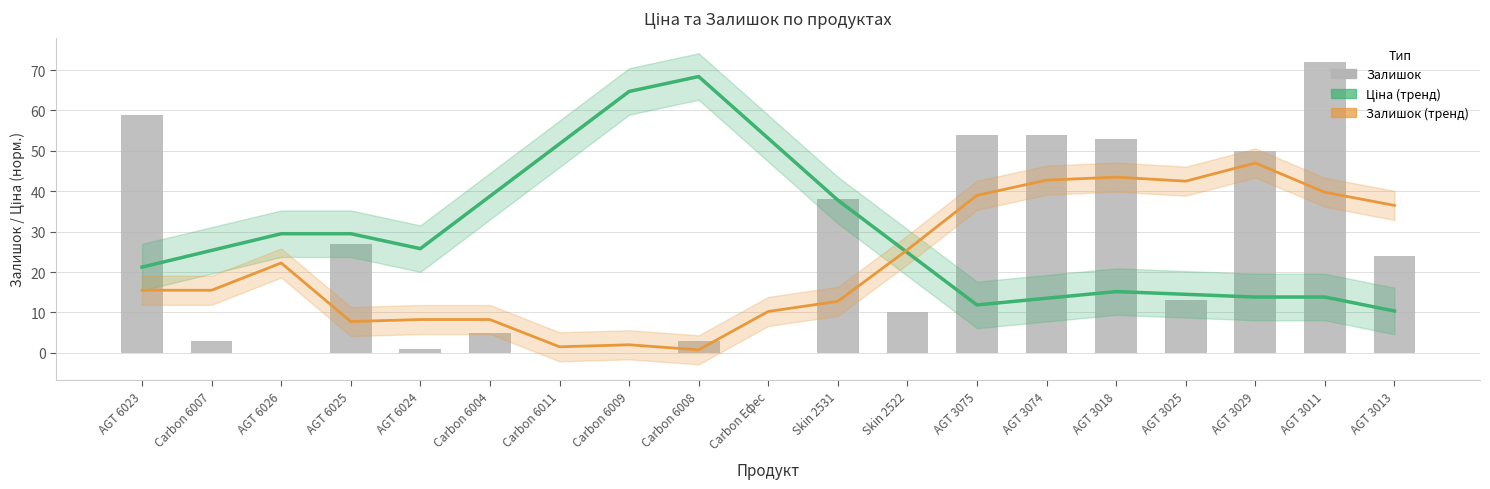

What is the difference between the highest and lowest values at AGT 6026?

29.5